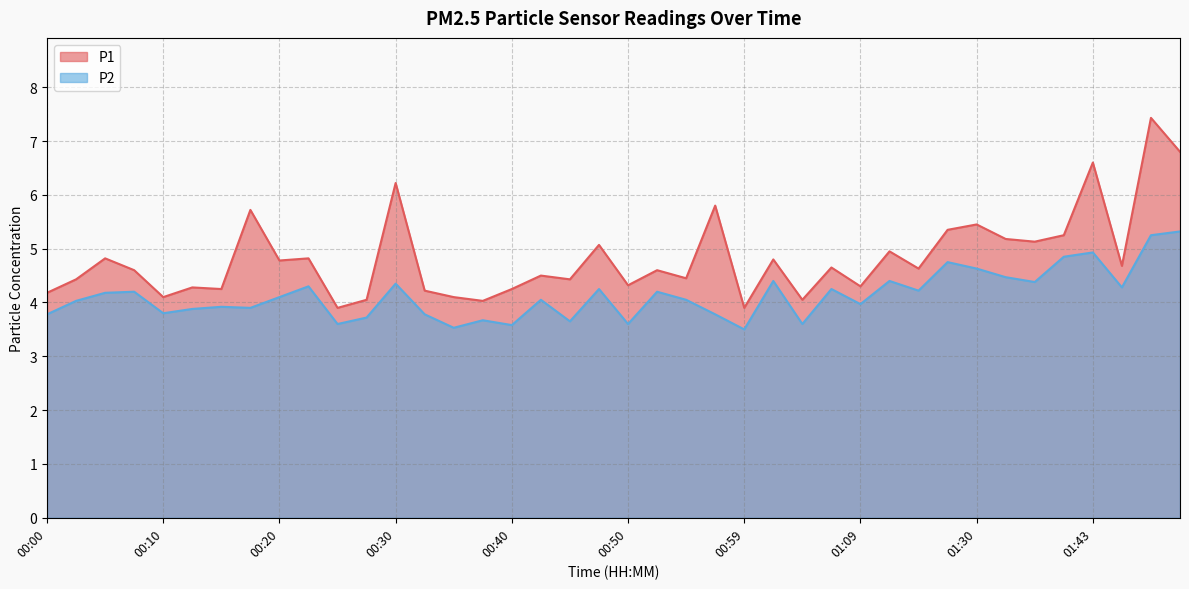

How many values in the P1 series are below 4?

2